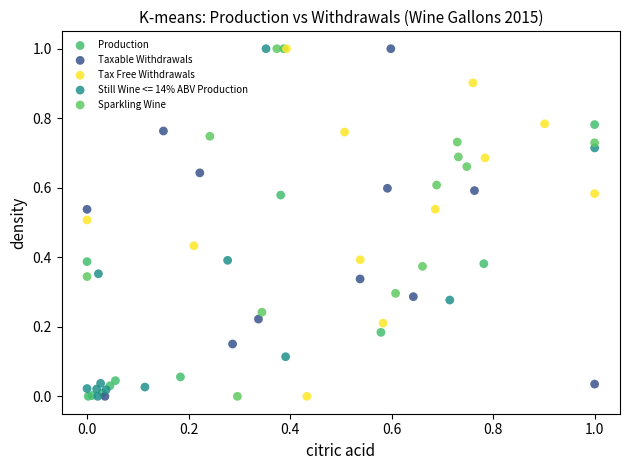

What are all the series names shown in the legend?

Production, Taxable Withdrawals, Tax Free Withdrawals, Still Wine <= 14% ABV Production, Sparkling Wine